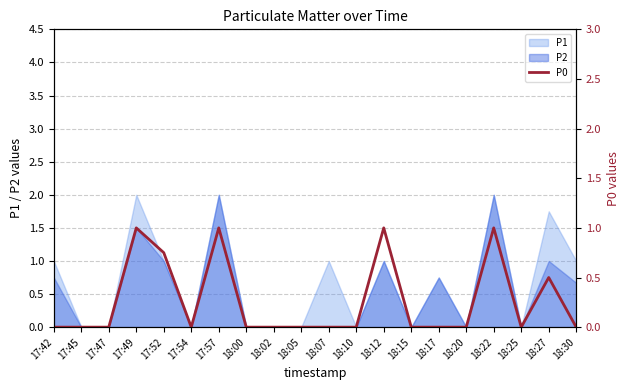

What is the change in value from 17:47 to 18:12?

+1.0